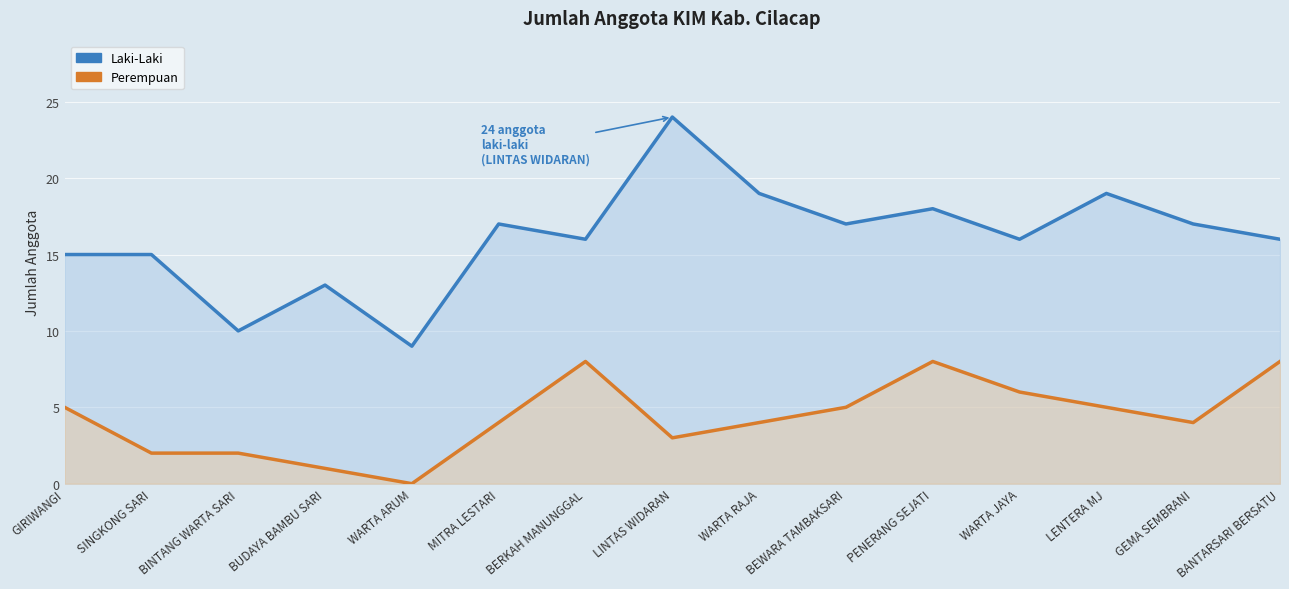

Where is Laki-Laki nearest to the value 16?

BERKAH MANUNGGAL